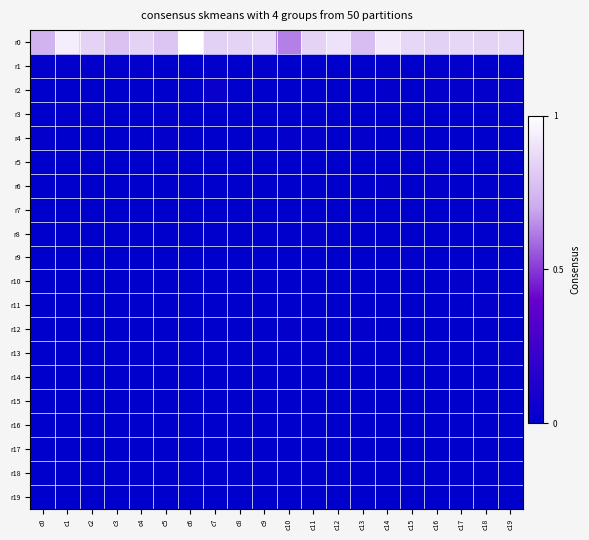

What is the difference between the highest and lowest values at c9?

0.9